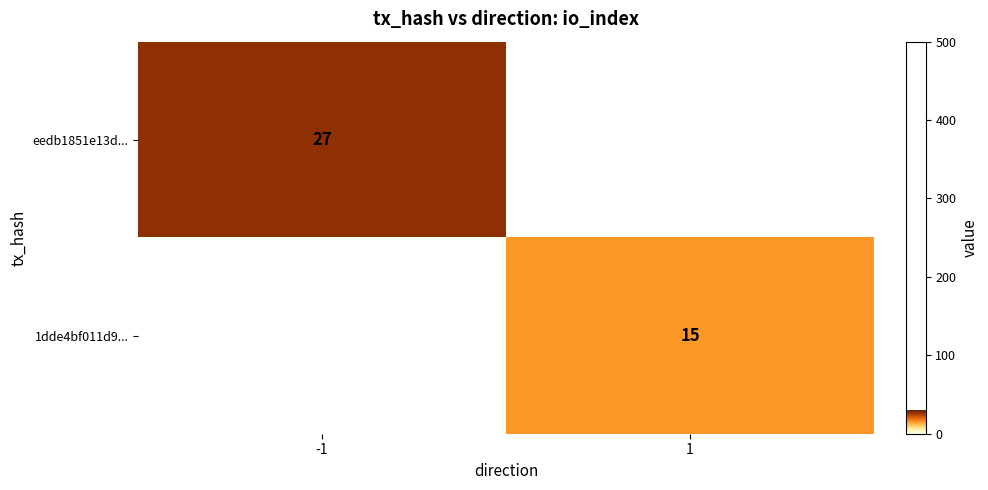

The value of 1dde4bf011d9... at 1 is 15. True or false?

True